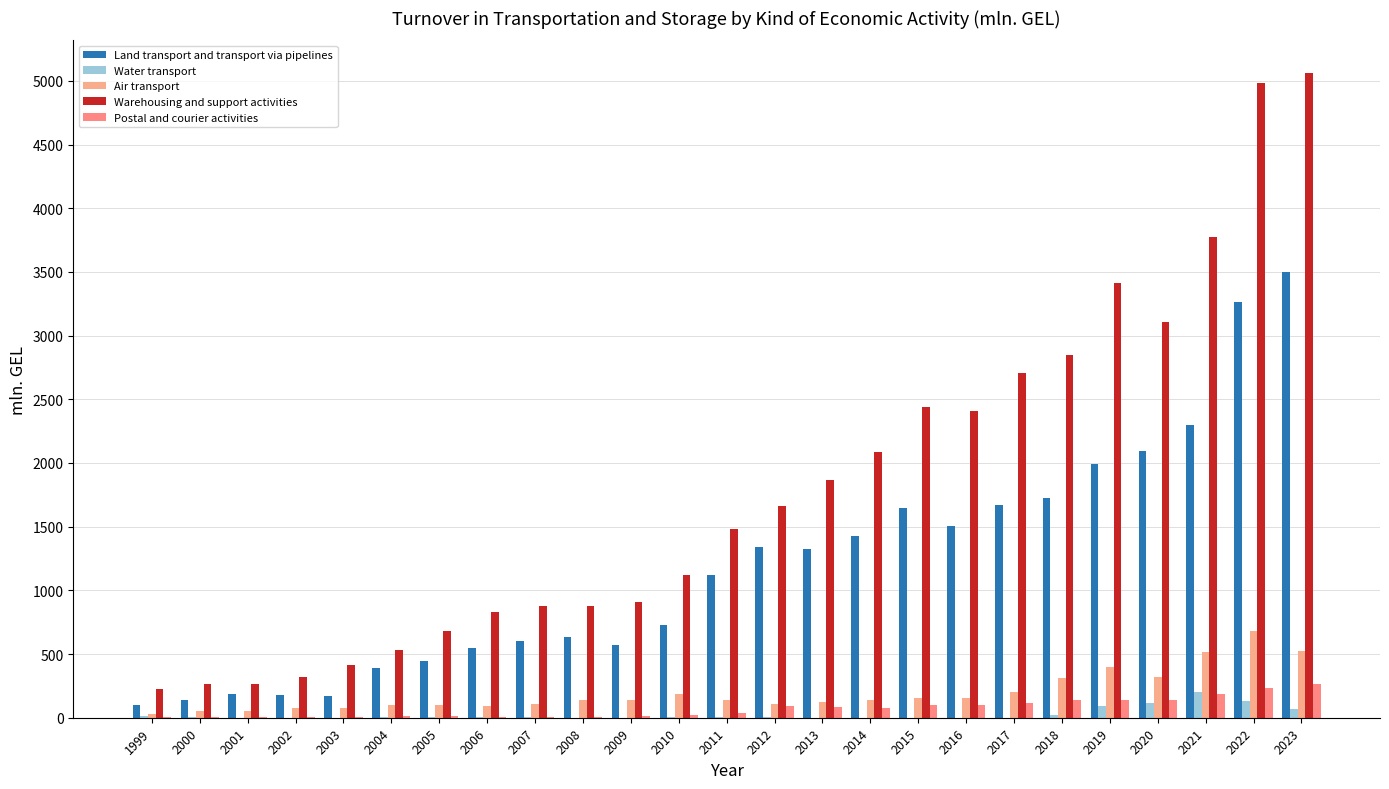

How many groups of bars are there?

25